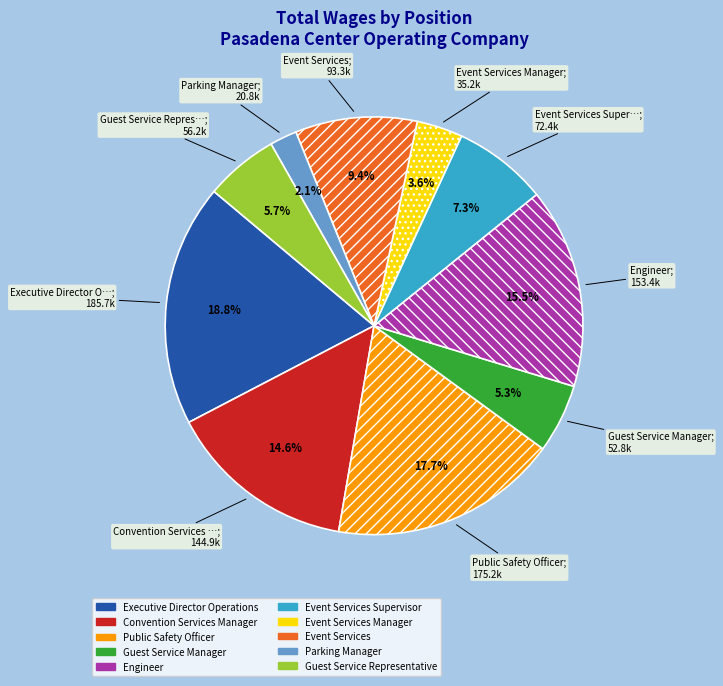

Does any single category account for the majority?

No